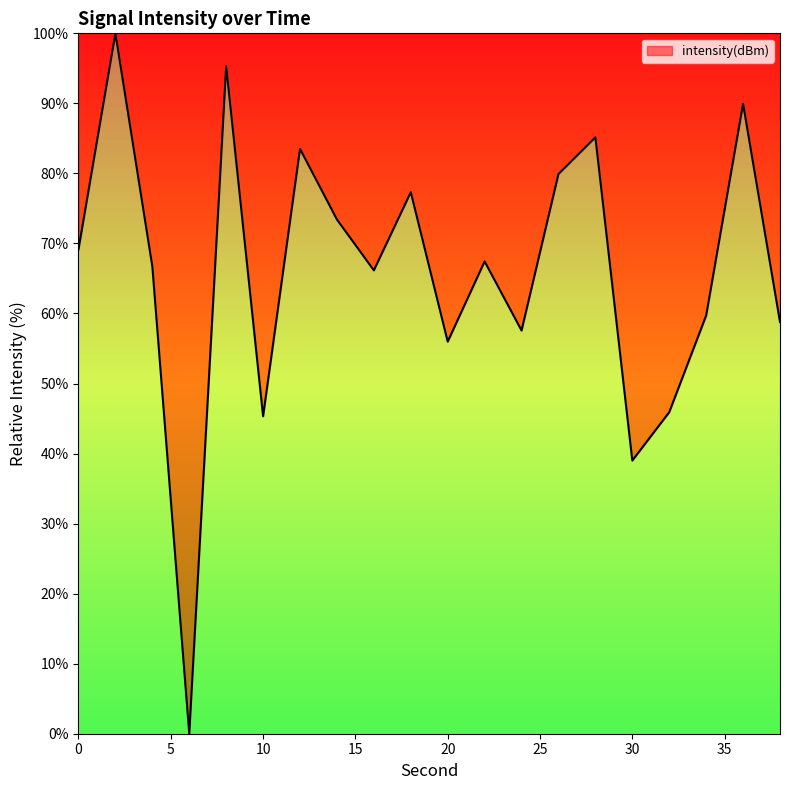

How many positive values are there?

19